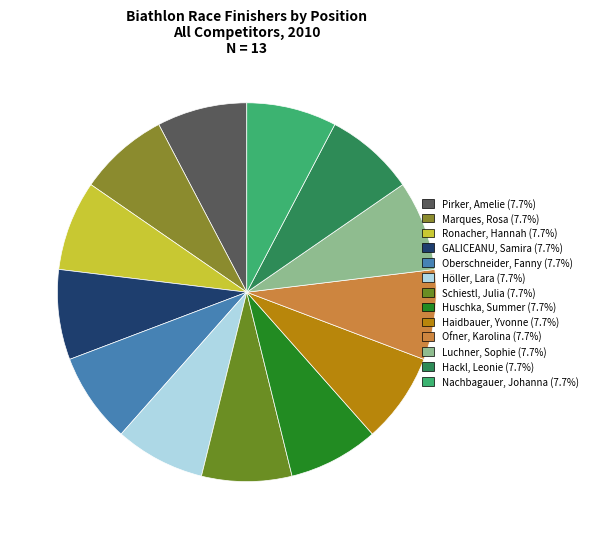

Is Huschka, Summer the majority of the pie?

No